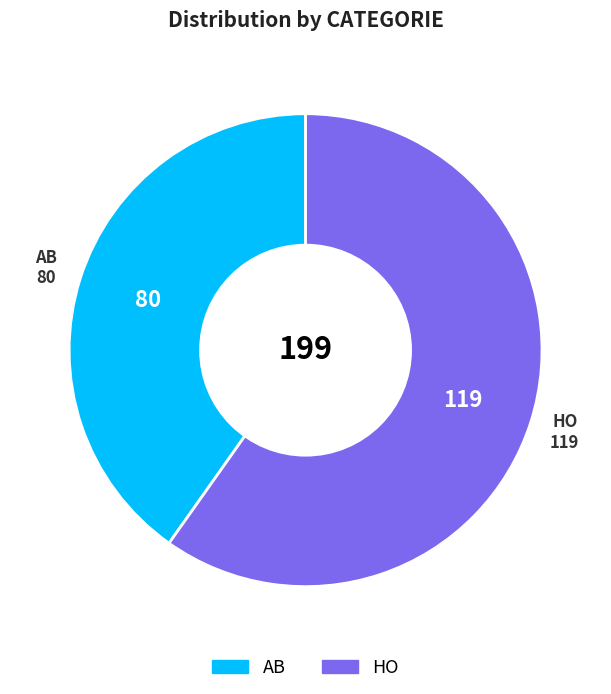

The AB slice represents 49% of the pie. True or false?

False